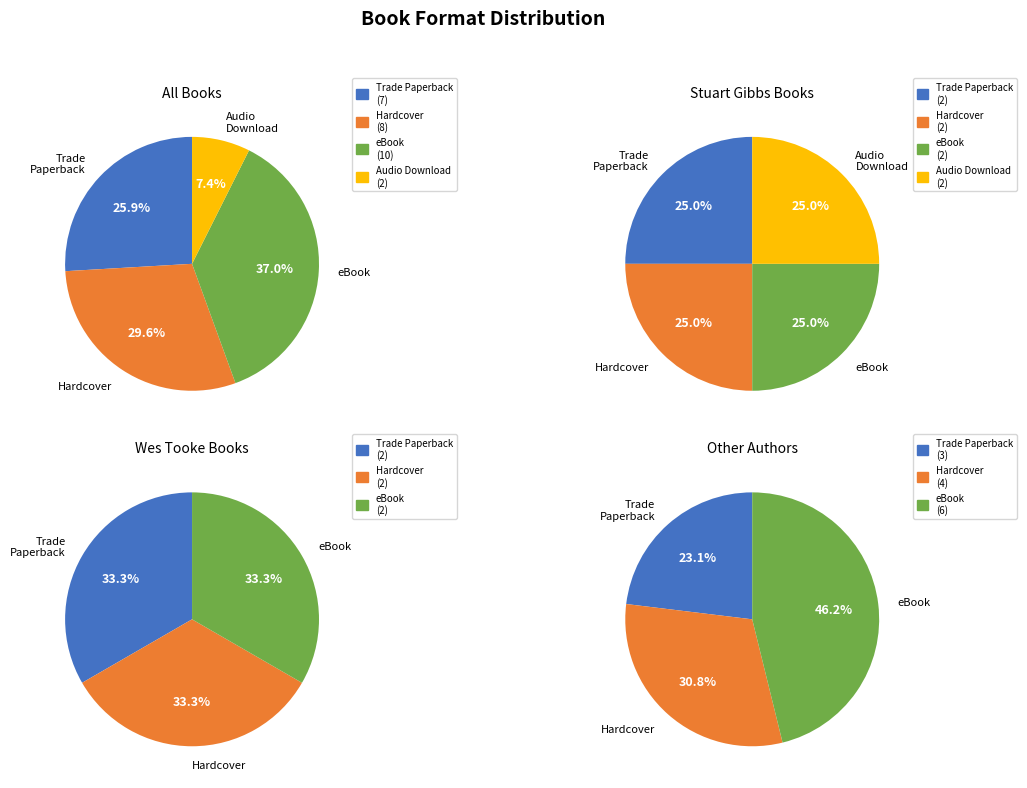

To the nearest percent, what is the difference between the largest and smallest slice percentages?

30%